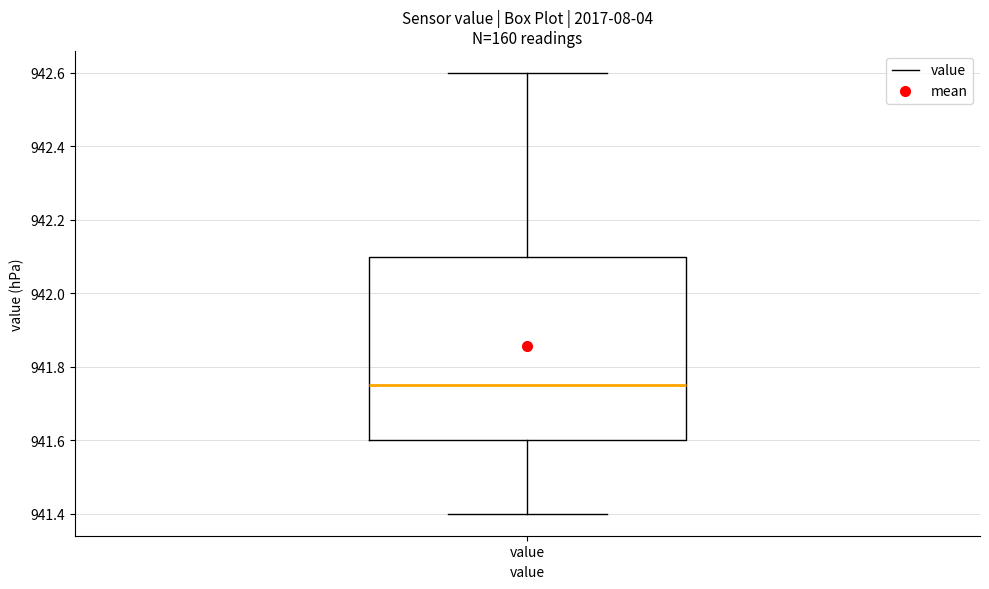

Read this box plot against the y-axis: the position of the median line, the range covered by the box, and the ends of both whiskers. The values are not printed on the chart, so give them approximately, as read against the axis.

median 941.76, box 941.60 to 942.10, whiskers 941.40 to 942.60